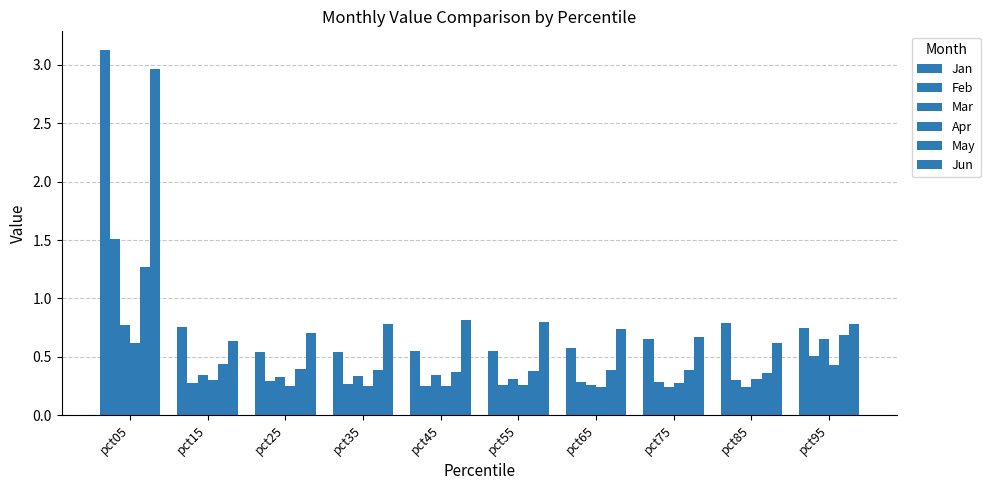

How many bars are there in total?

60